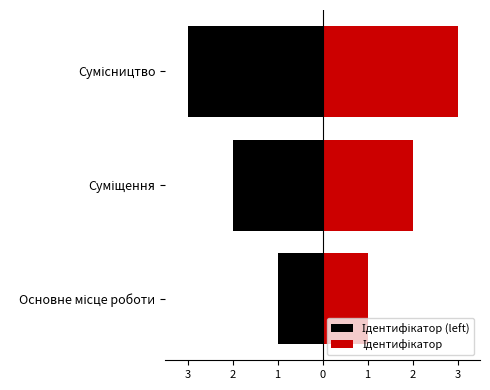

List the series in order of their peak value, highest first.

Ідентифікатор, Ідентифікатор (left)